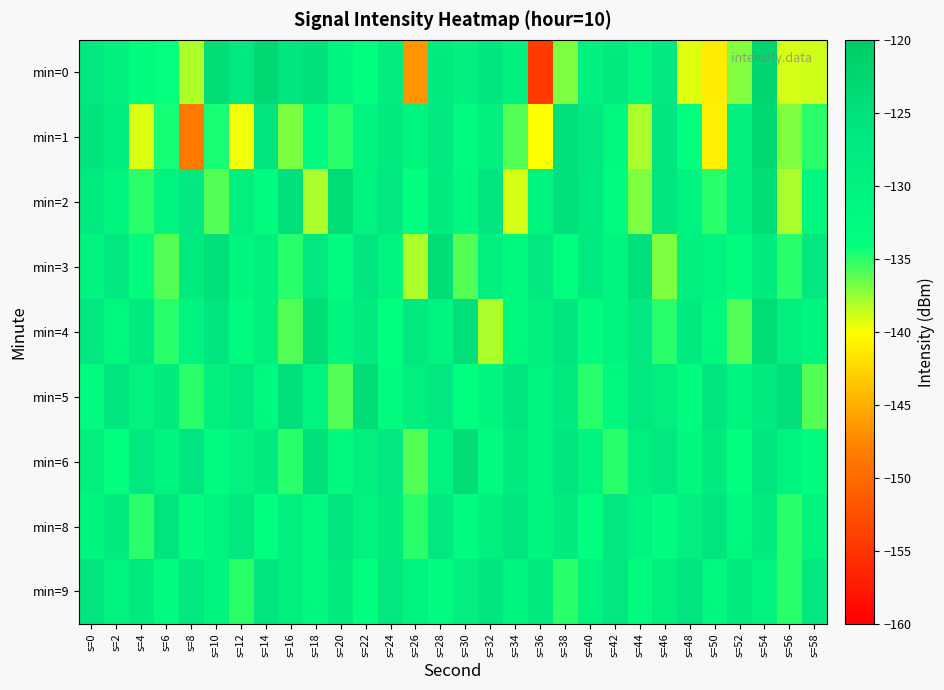

What is the smallest value displayed?

-154.6